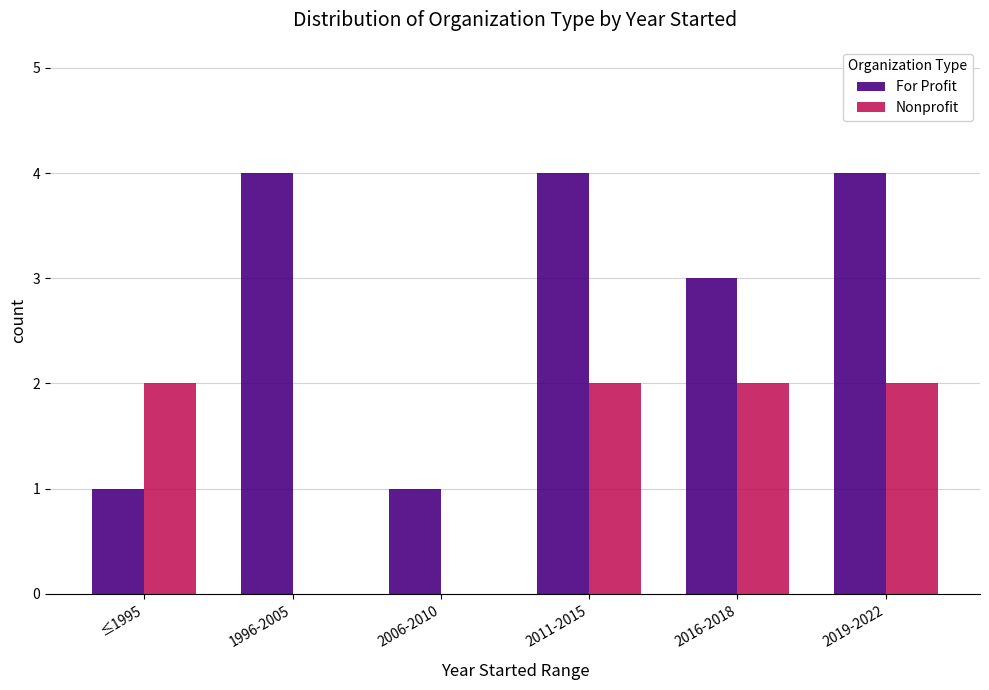

How many groups of bars are there?

6